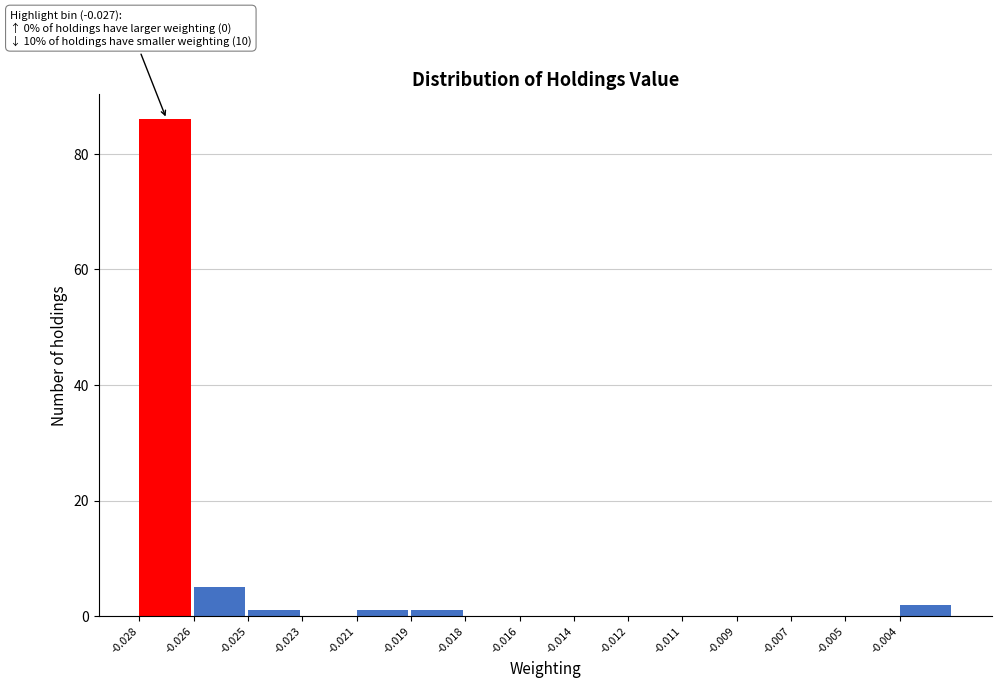

Reading left to right, what are all the values shown in this chart?

-0.028=86	-0.026=5	-0.025=1	-0.023=0	-0.021=1	-0.019=1	-0.018=0	-0.016=0	-0.014=0	-0.012=0	-0.011=0	-0.009=0	-0.007=0	-0.005=0	-0.004=2